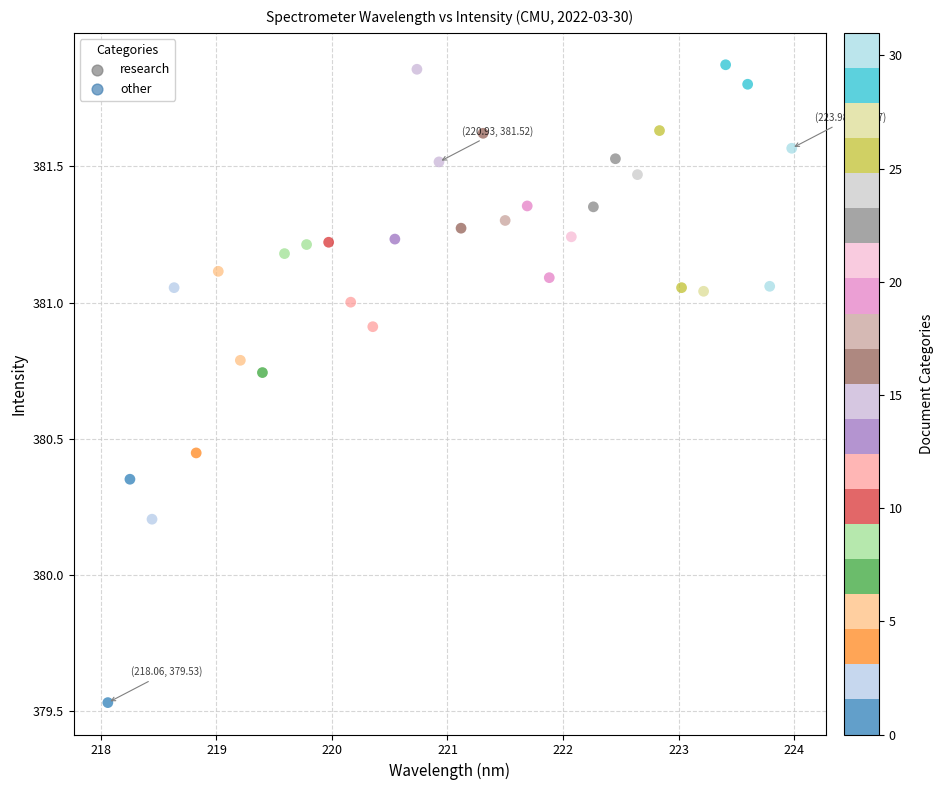

What is the range of Y values (max minus min)?

2.3